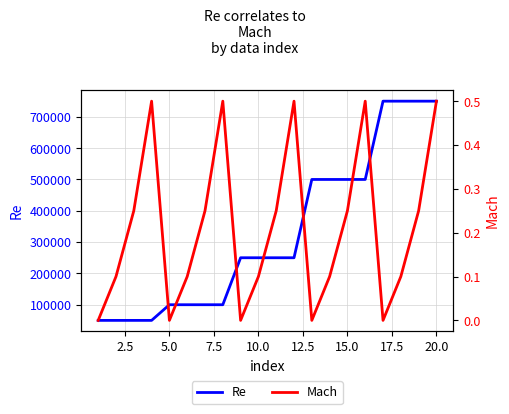

Does the chart have visible grid lines?

Yes